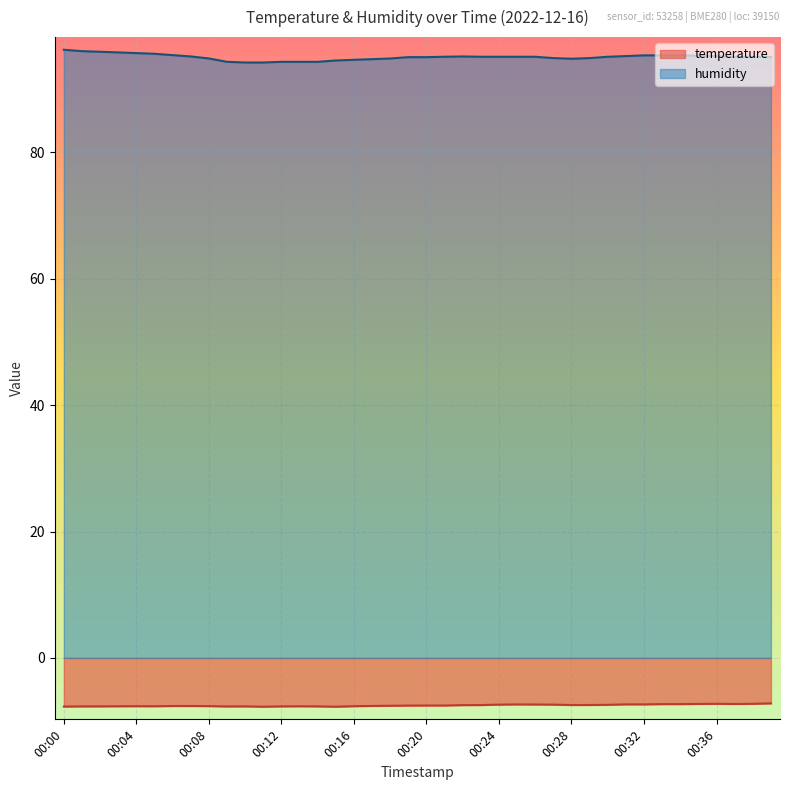

What is the approximate value of temperature at 00:19?

-7.5